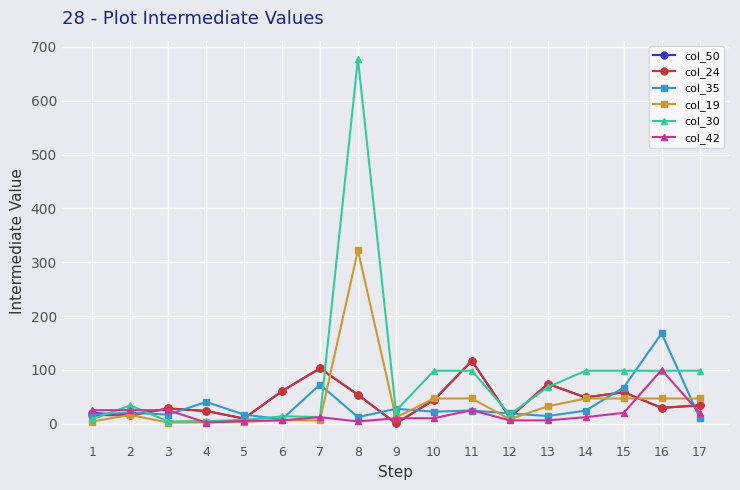

Is the value of col_50 at 11 greater than the value of col_30 at 13?

Yes